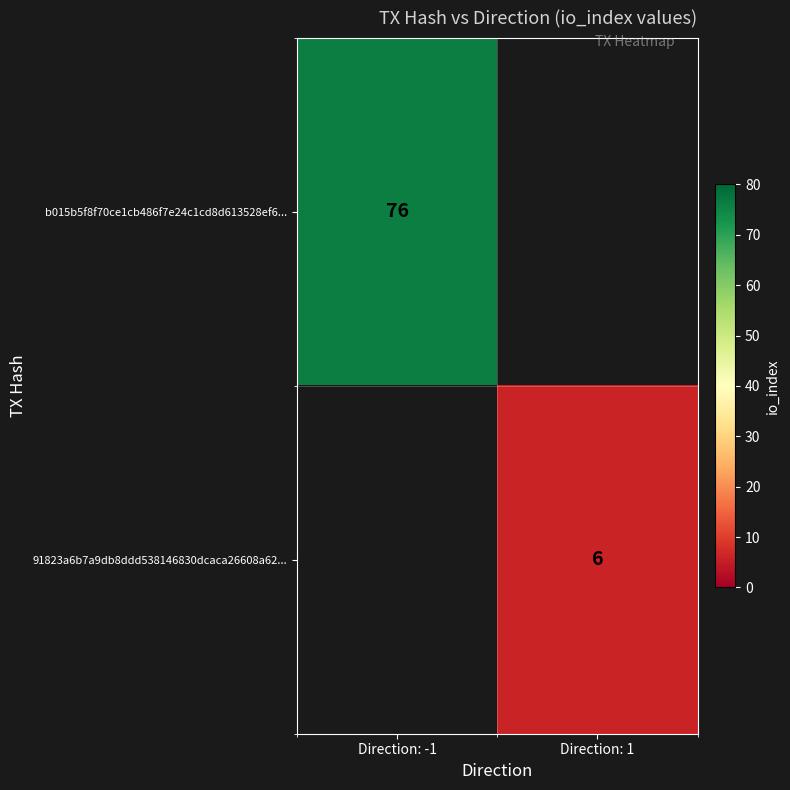

Is the value of 91823a6b7a9db8ddd538146830dcaca26608a62... at Direction: 1 greater than the value of b015b5f8f70ce1cb486f7e24c1cd8d613528ef6... at Direction: -1?

No